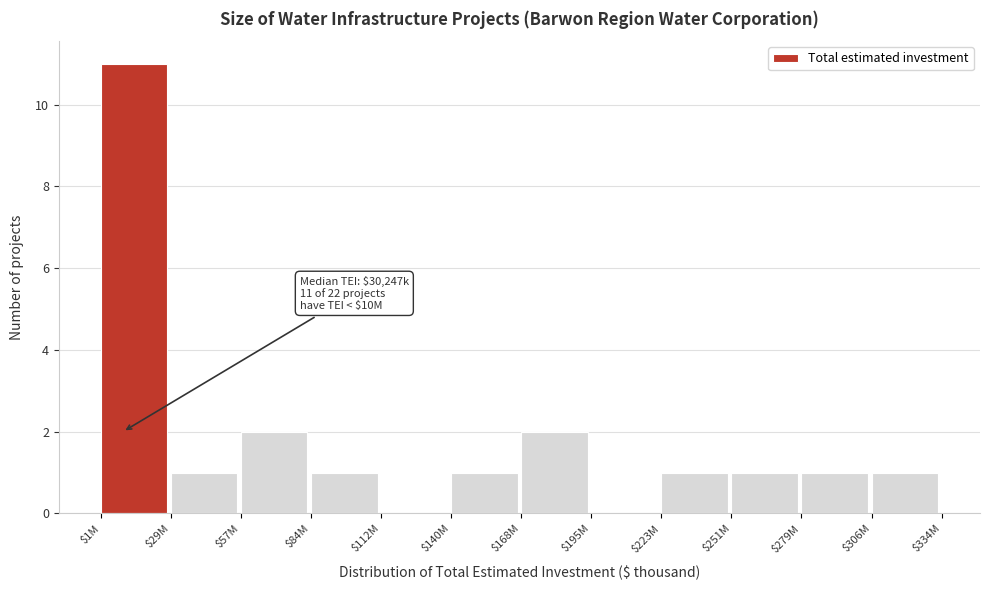

What is the maximum value shown in the chart?

11